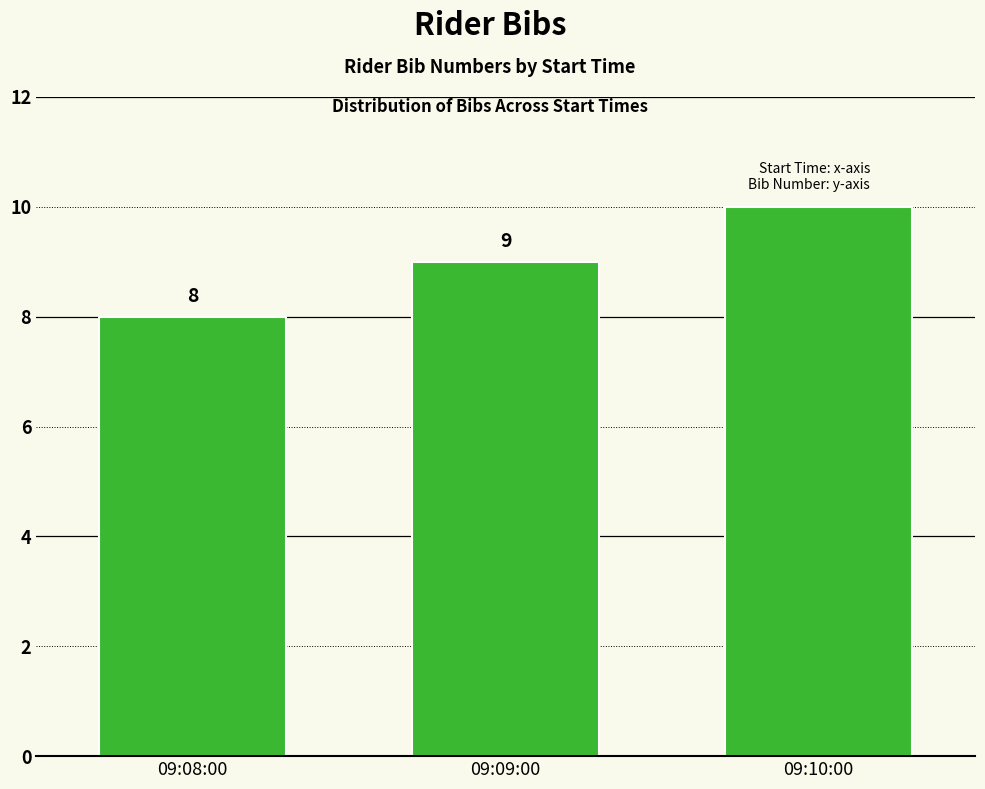

Approximately how many times larger is the value at 09:09:00 compared to 09:10:00?

0.9